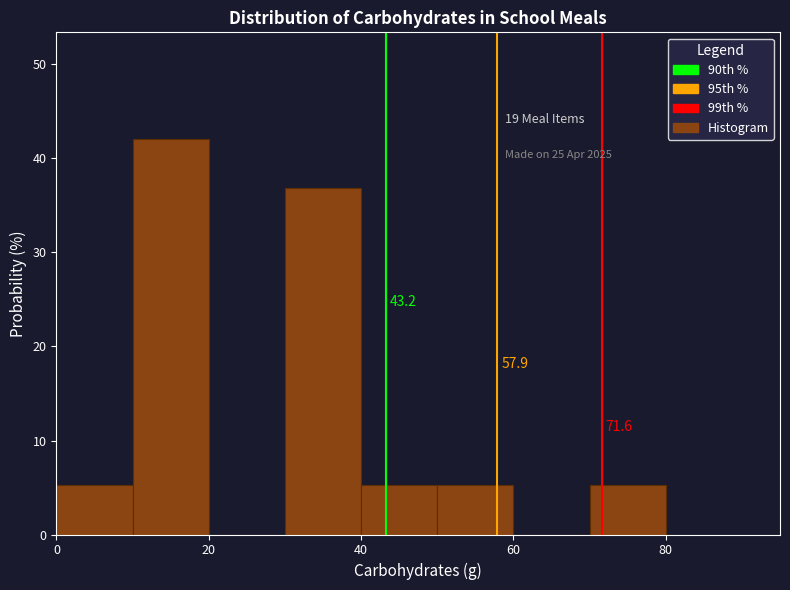

Over which range of the x-axis is the bar tallest?

10 to 20